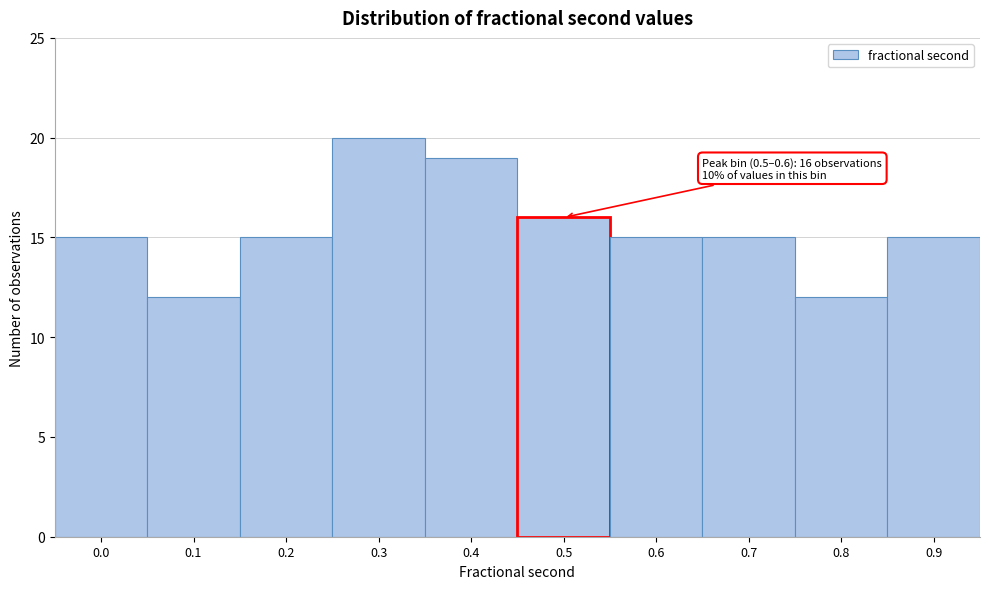

Reading left to right, what are all the values shown in this chart?

15	12	15	20	19	16	15	15	12	15